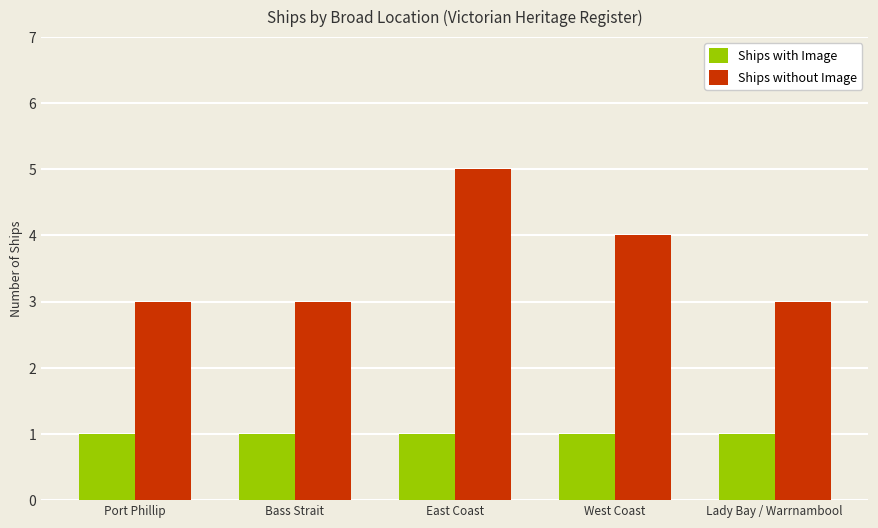

What is the total value across all series at West Coast?

5